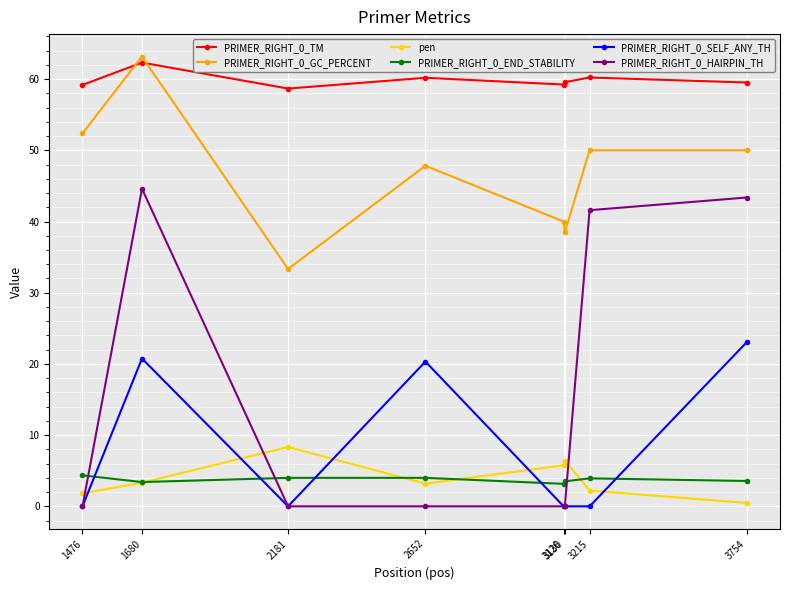

How many categories are shown in the chart?

8